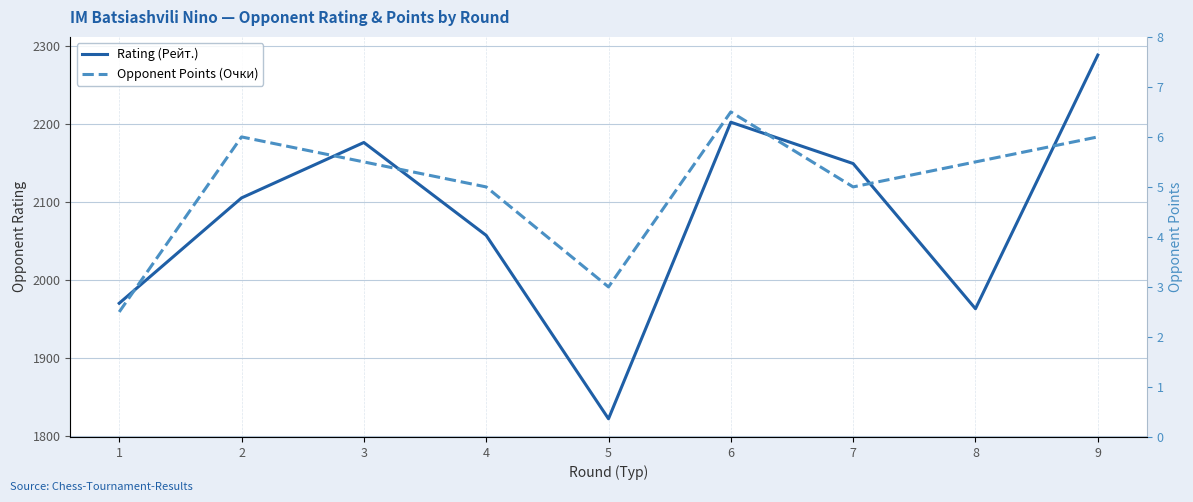

Which category has the lowest value in the Rating (Рейт.) series?

5